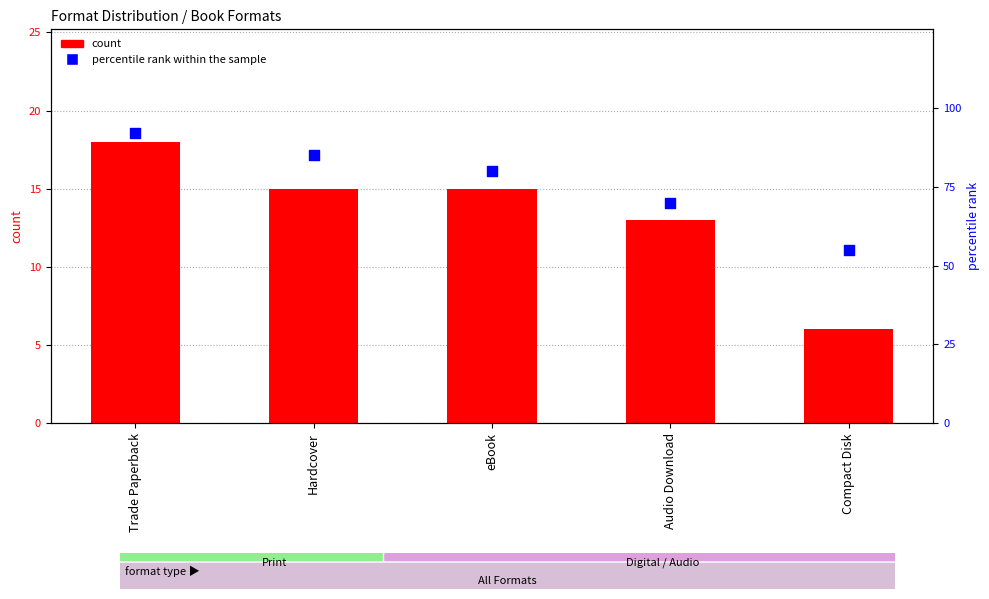

Which series reaches the minimum Y coordinate?

count